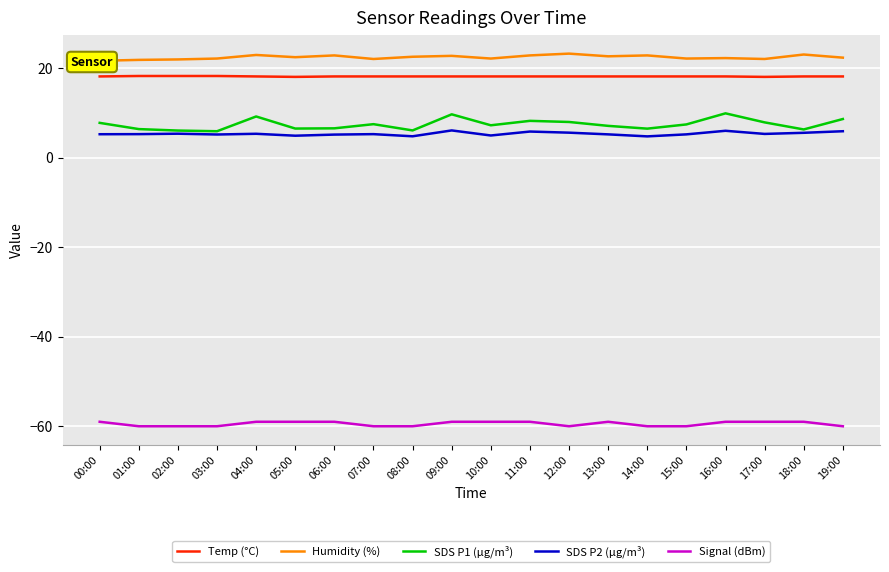

In SDS P2 (µg/m³), how many points are lower than both neighbors (excluding endpoints)?

6